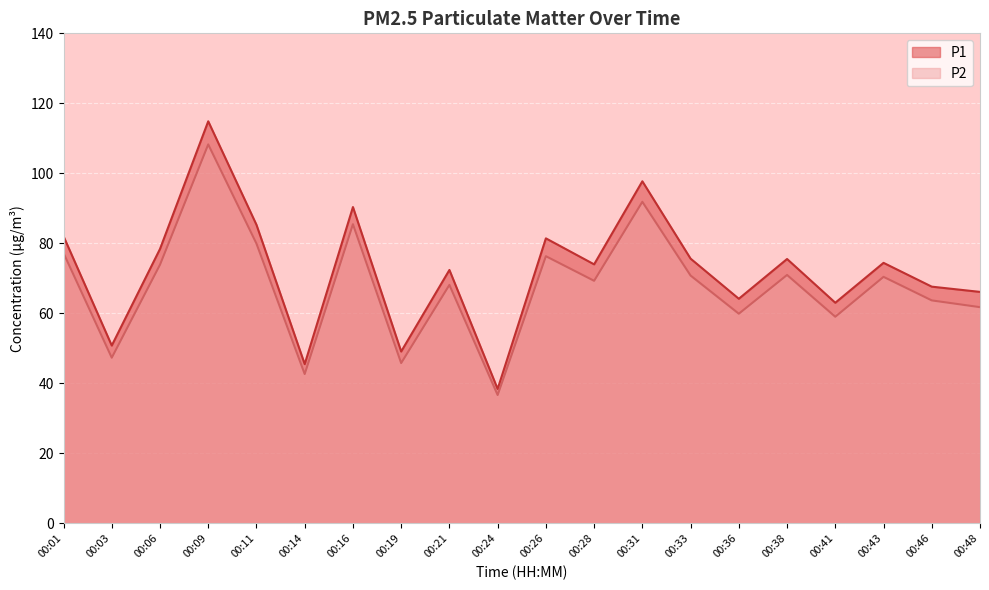

Where is the first local maximum for P1?

00:09